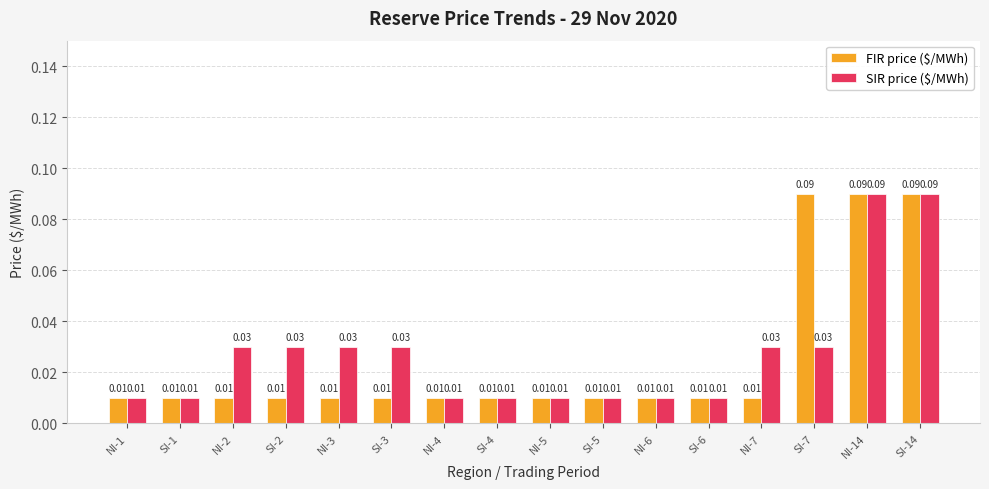

Which series has the largest total across all categories?

SIR price ($/MWh)